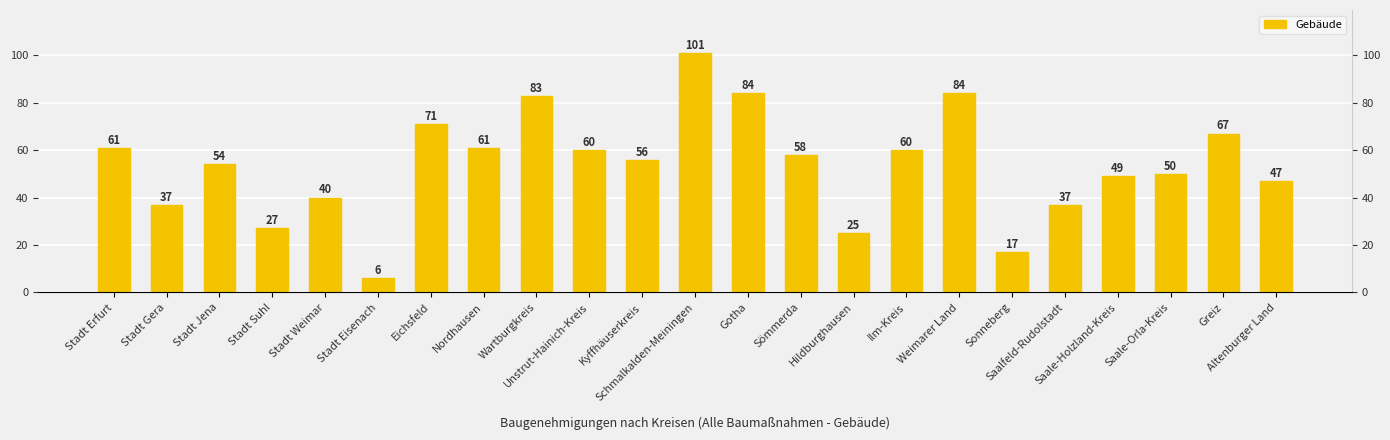

How many bars are there in total?

23